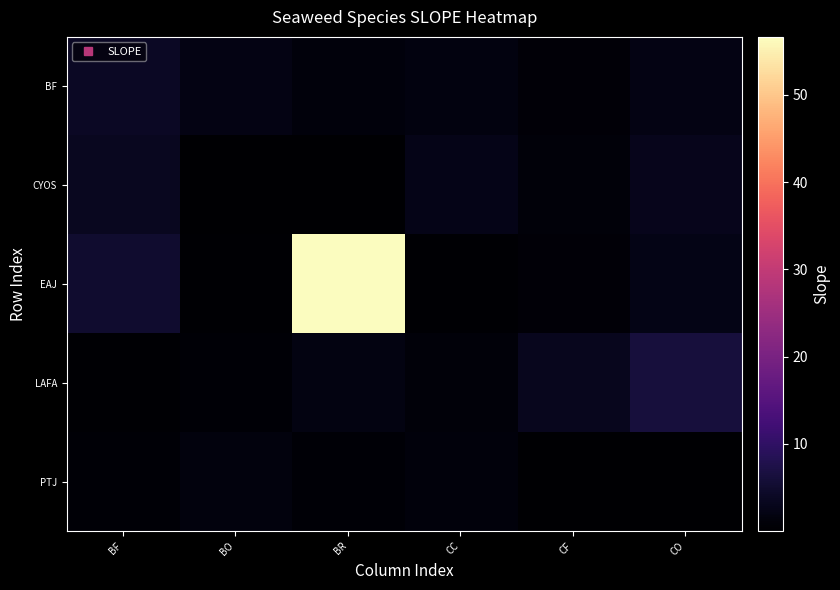

Count the number of data series in this chart.

5